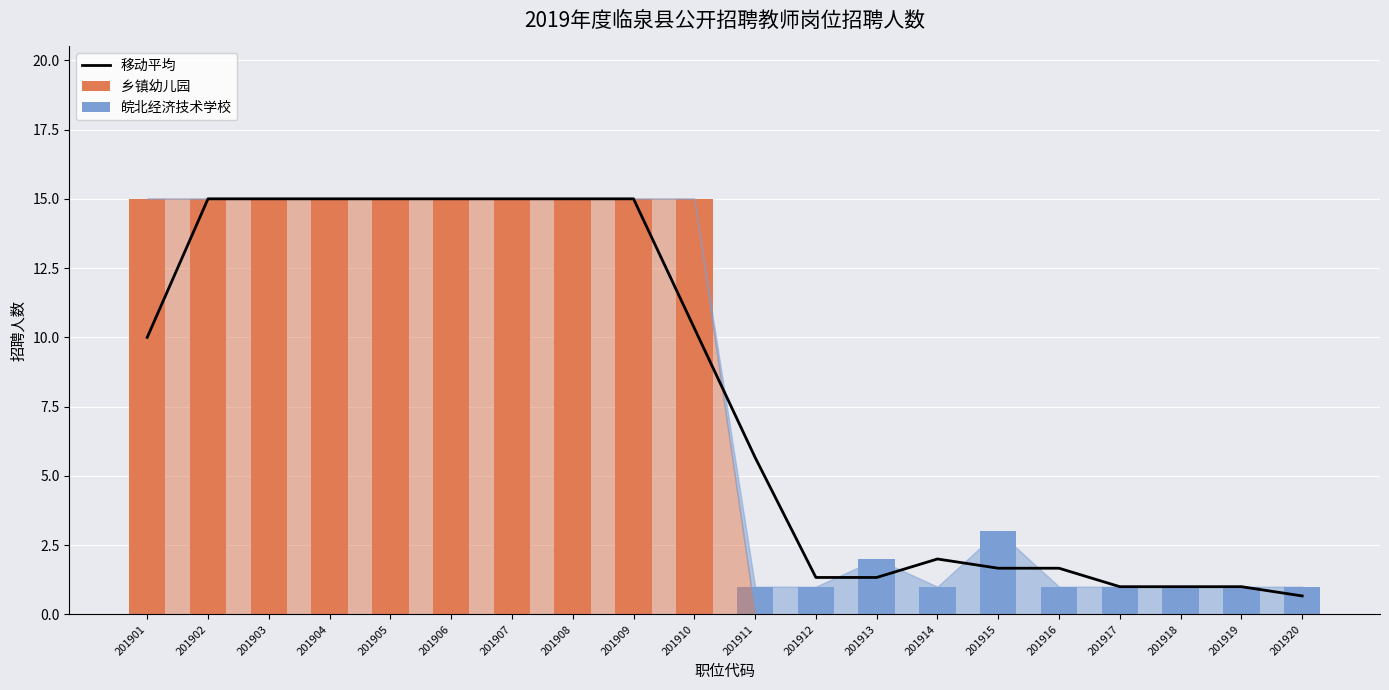

Which series has the largest total across all categories?

移动平均